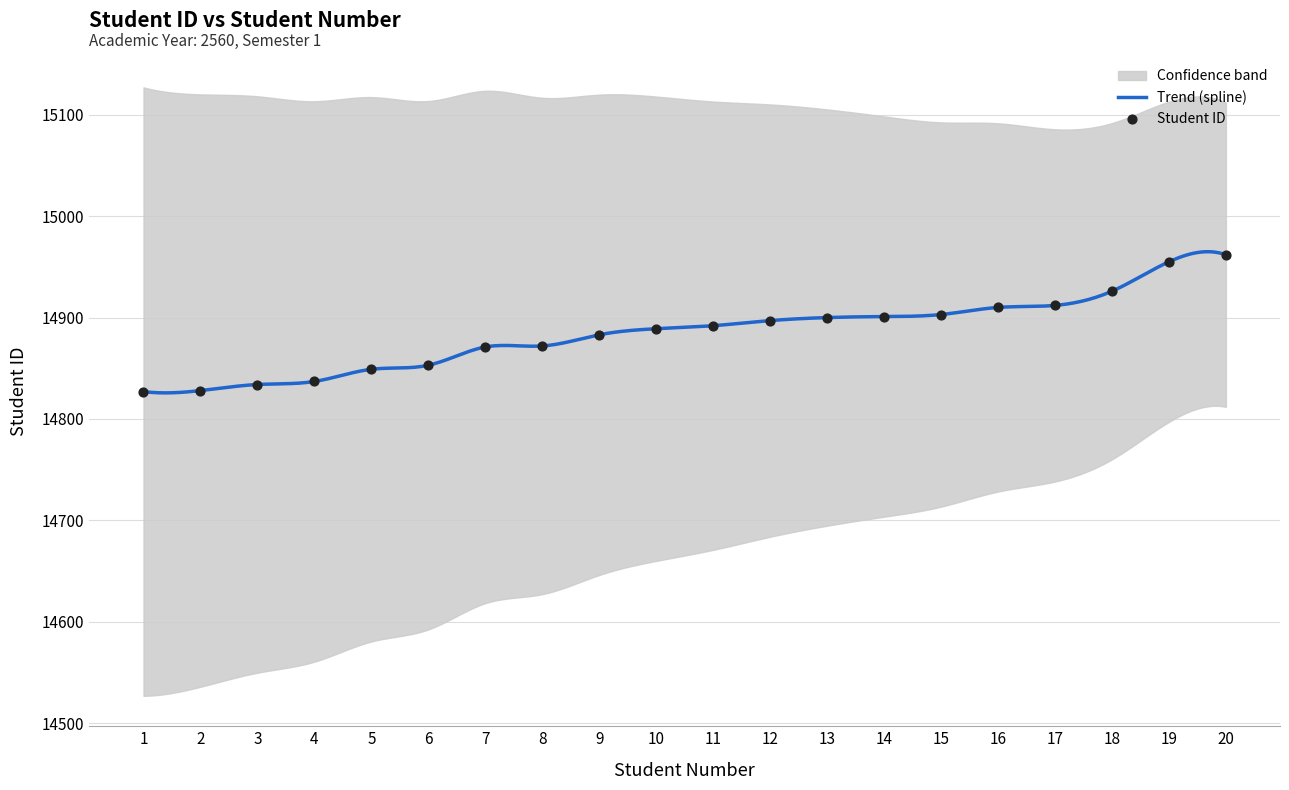

What is the change in value from 2 to 15?

+75